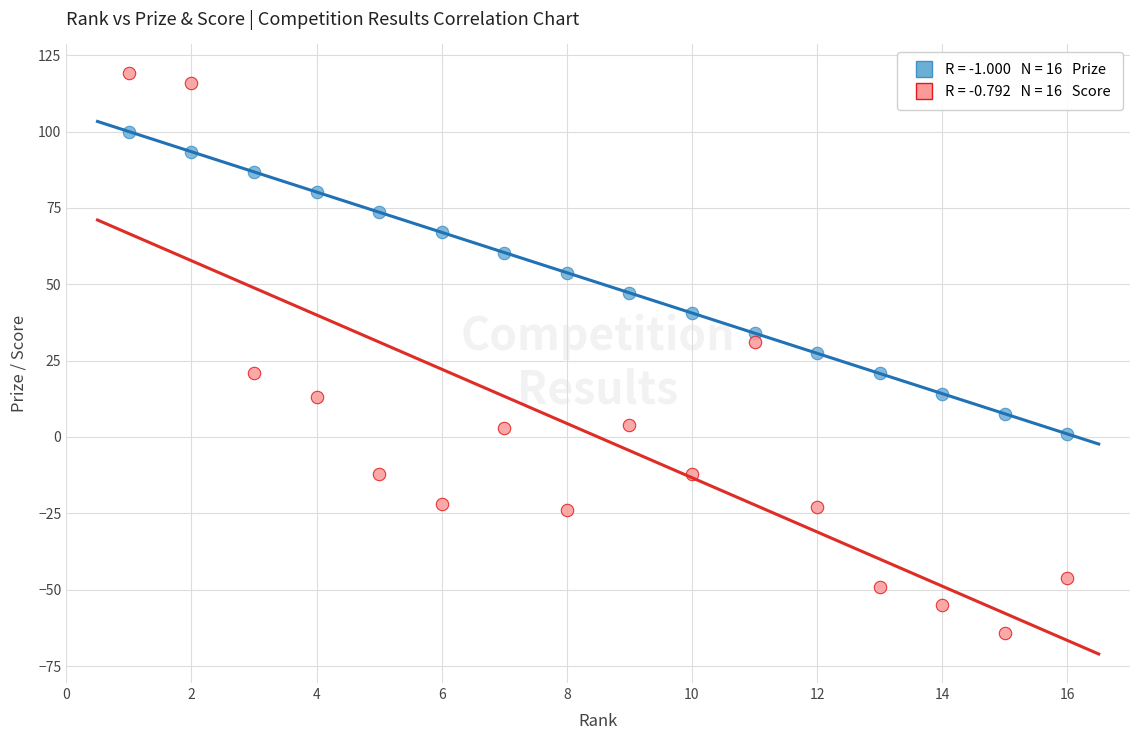

Across all data points, what is the range of X values (max minus min)?

15.0